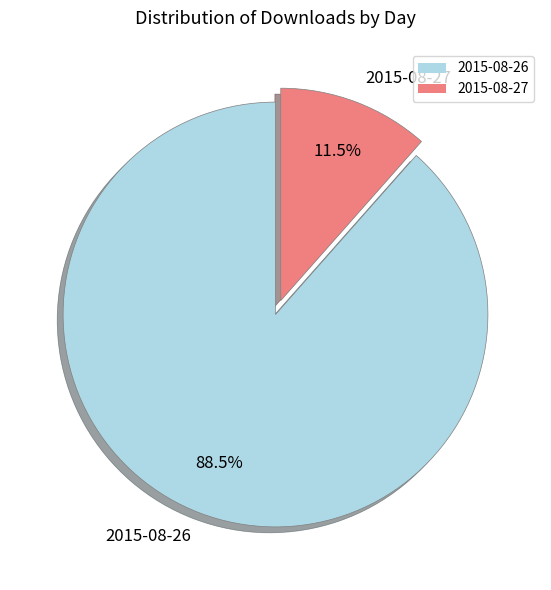

Which has a higher value, 2015-08-26 or 2015-08-27?

2015-08-26